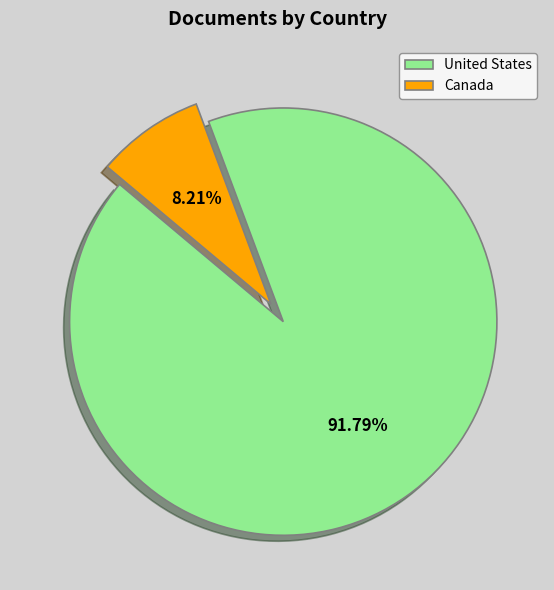

The Canada slice represents 8% of the pie. True or false?

True